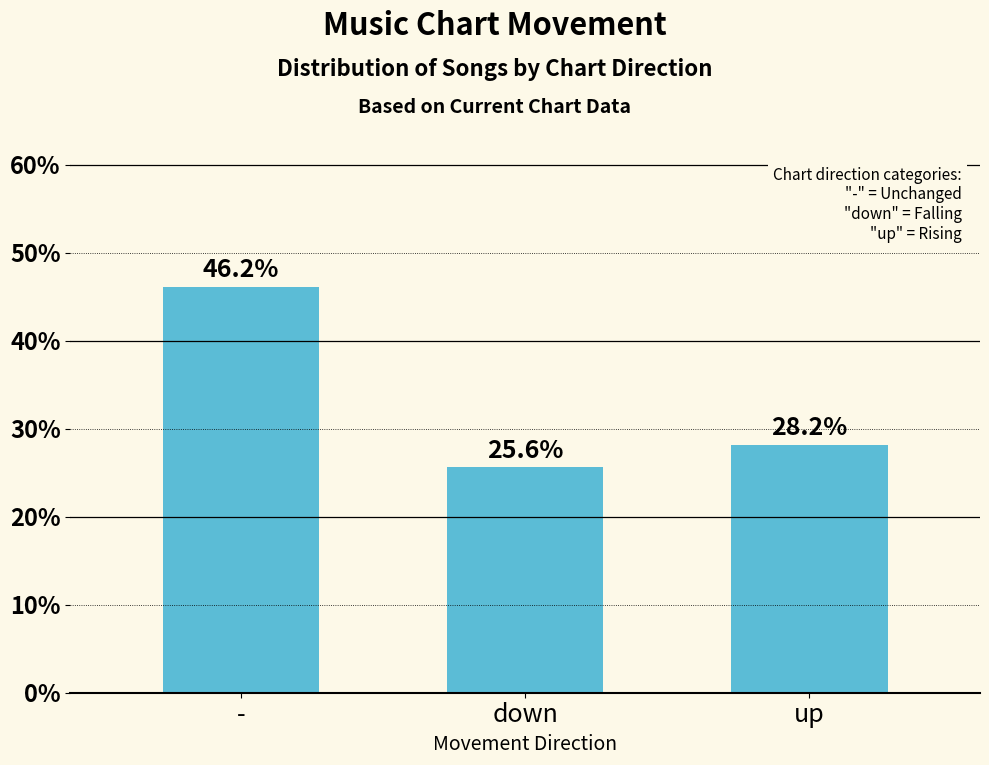

At which label does the data first exceed 28?

-